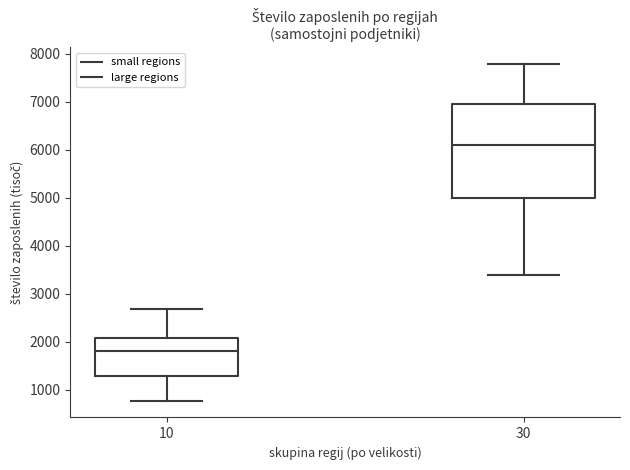

Reading left to right, transcribe this box plot: for each box, give where its median line is, the range the box spans, and where its two whiskers end, as read against the y-axis. The values are not printed on the chart, so give them approximately, as read against the axis.

10: median 1800, box 1300 to 2100, whiskers 800 to 2700
30: median 6100, box 5000 to 6900, whiskers 3400 to 7800